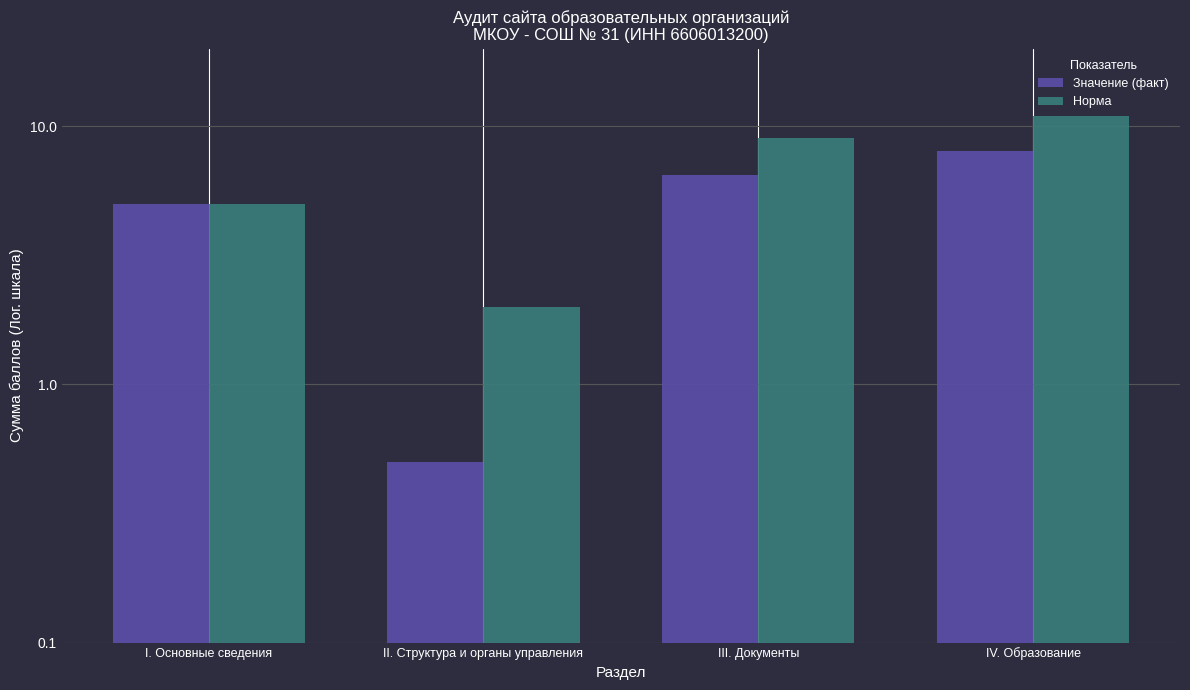

How many bars are there in total?

8